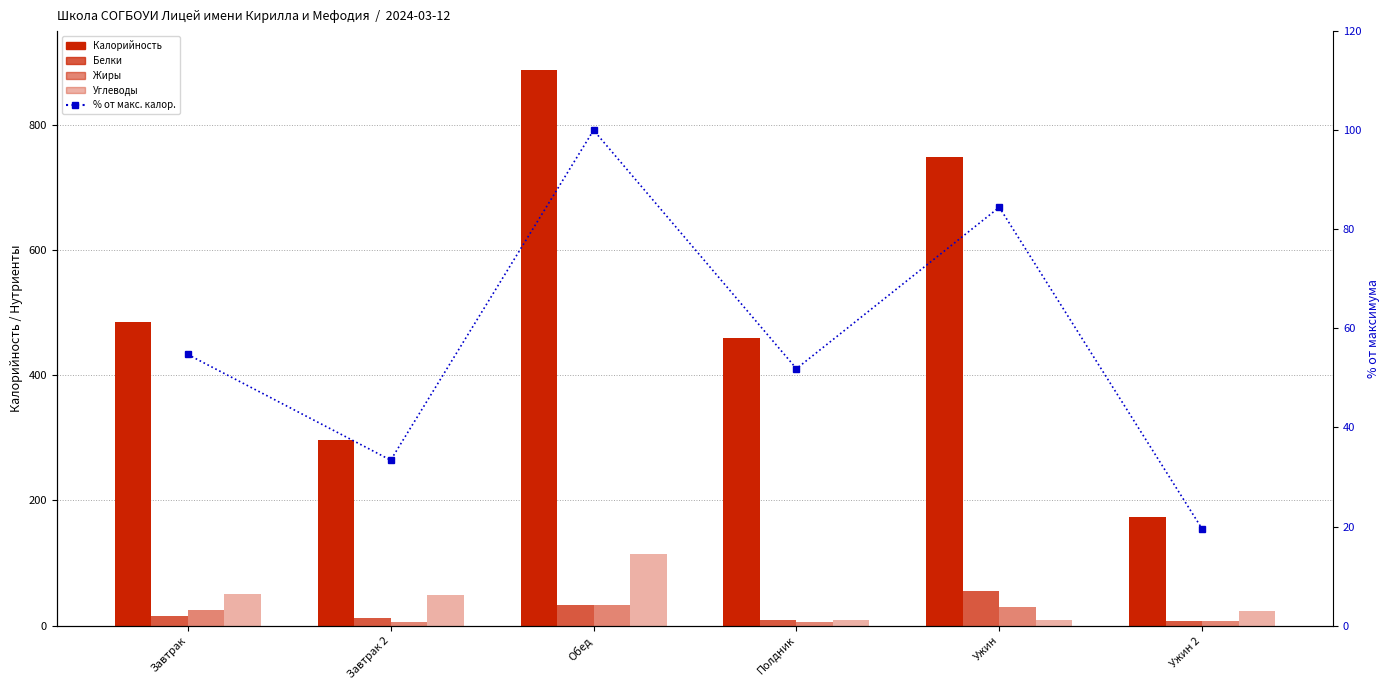

What is the spread (max minus min) of values at Ужин 2?

165.9